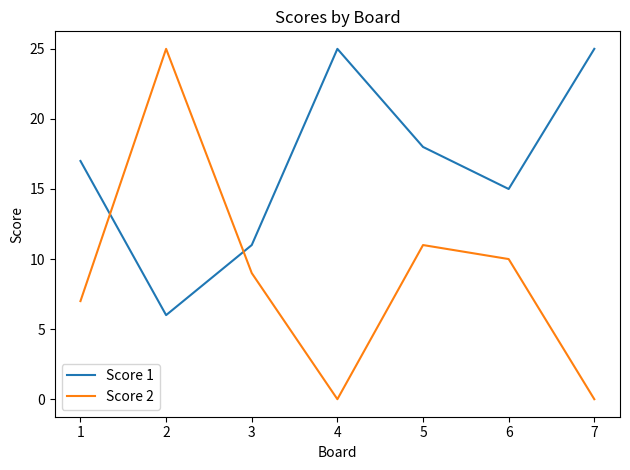

What is the sum of the Score 1 values at 7 and 1?

42